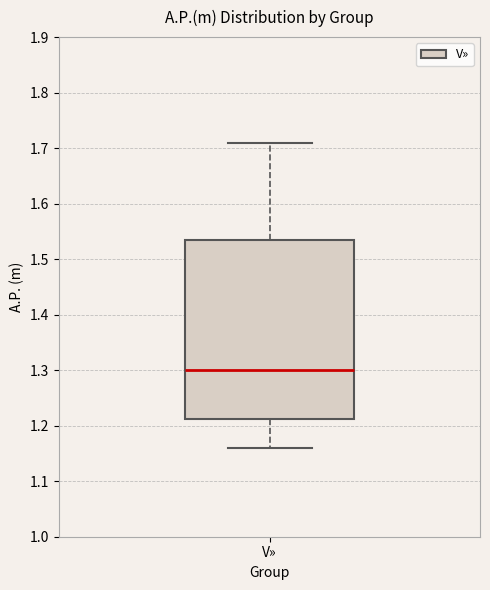

Where is the upper edge of the box for V» on the y-axis? The values are not printed on the chart, so give them approximately, as read against the axis.

1.54